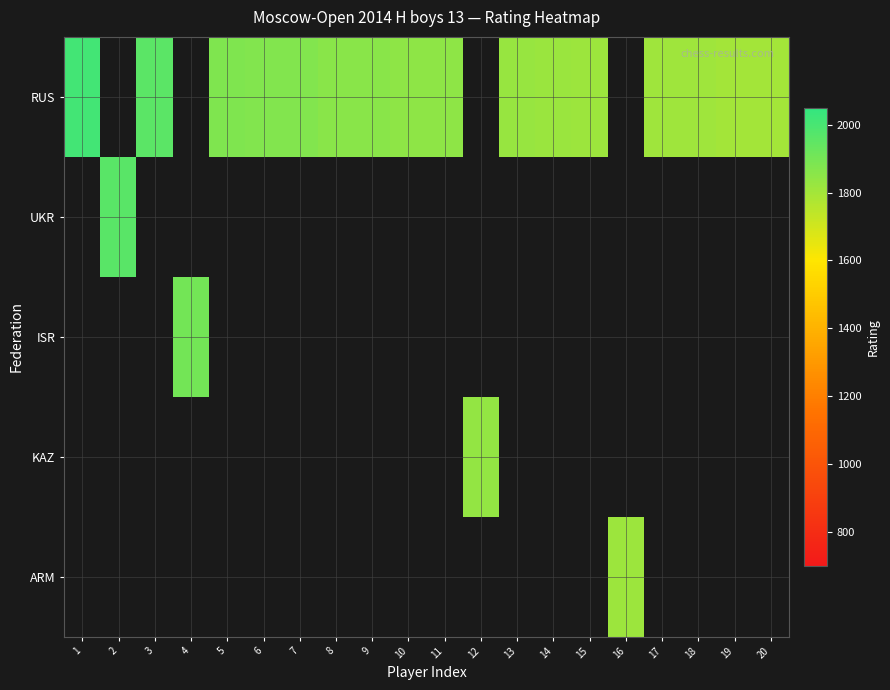

Is the value of RUS at 9 greater than the value of KAZ at 8?

No